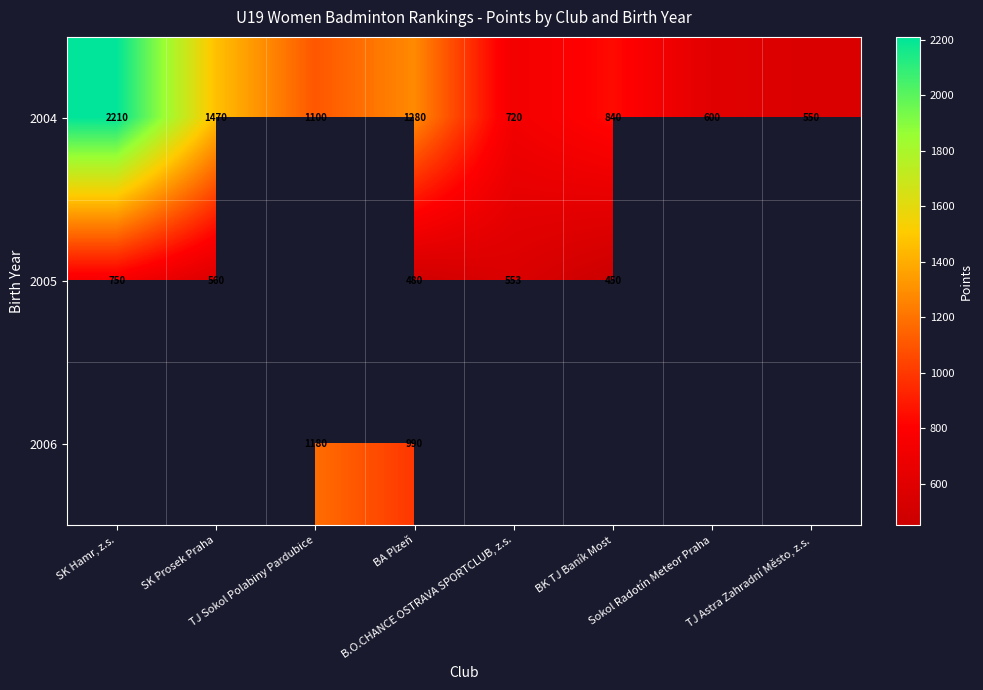

Is it true that 2006 equals 785.0 at TJ Sokol Polabiny Pardubice?

False